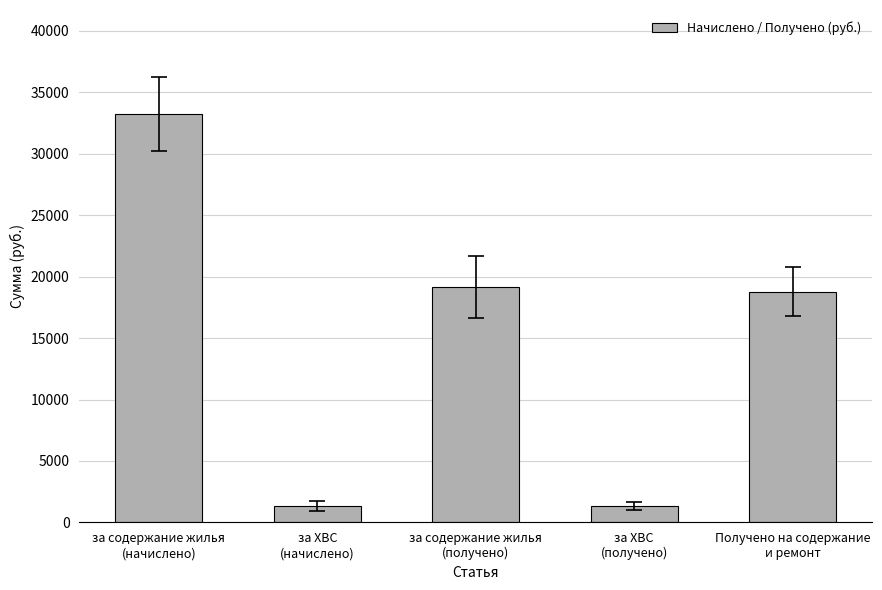

Where does the data first go above 18788?

за содержание жилья
(начислено)